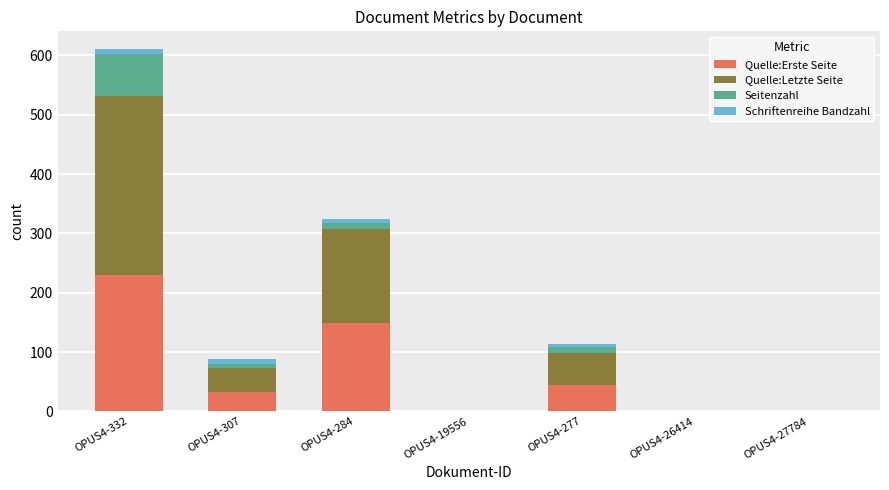

The Quelle:Erste Seite series shows 101 at OPUS4-26414. True or false?

False